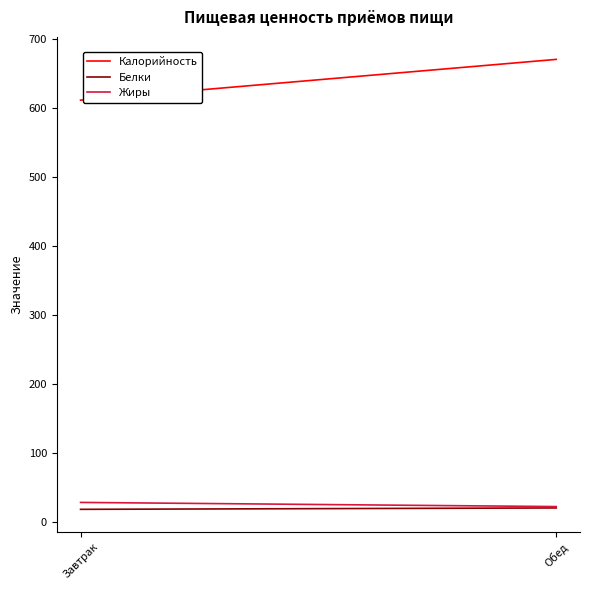

Which series has the largest range (max minus min)?

Калорийность